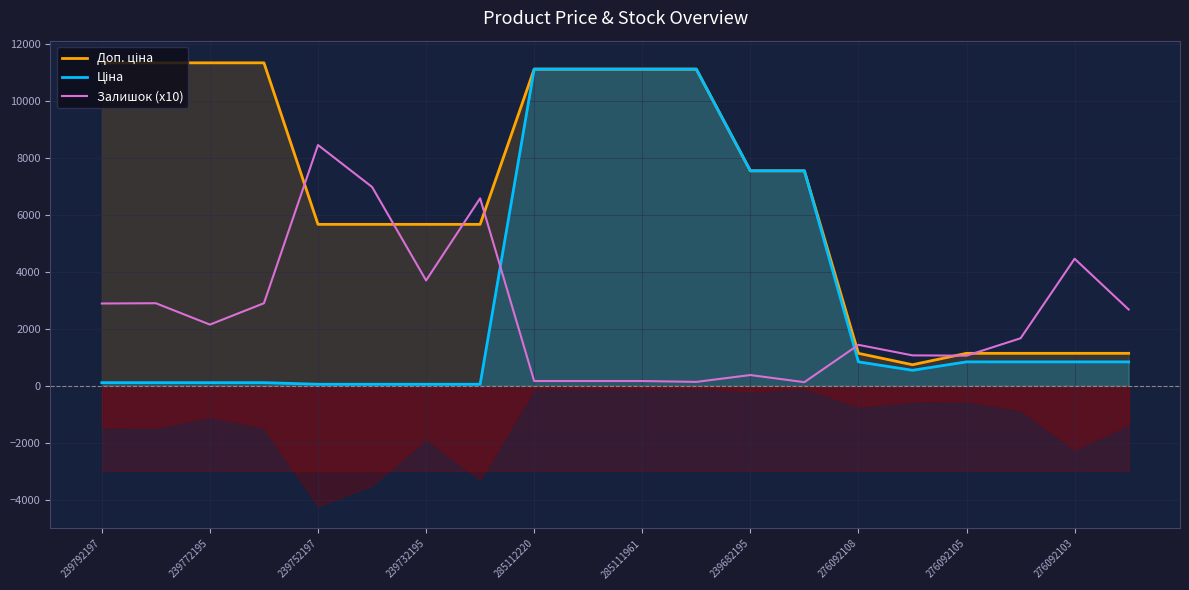

At which label does Доп. ціна first exceed 7545?

239792197